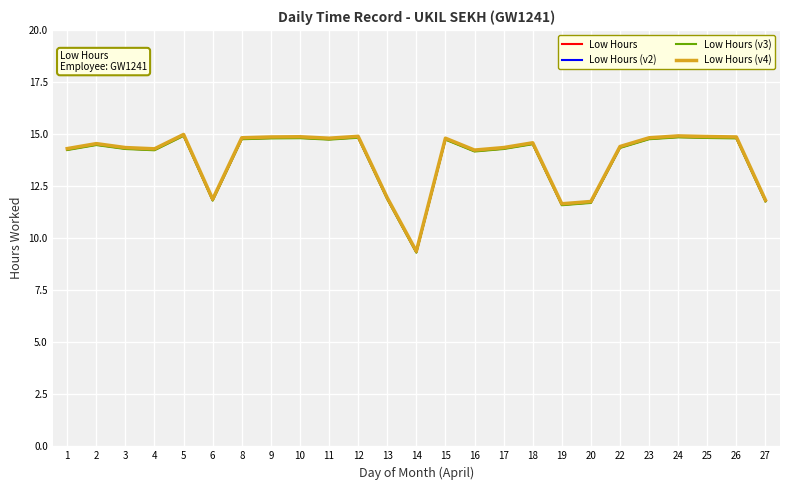

How many series are shown in this chart?

4